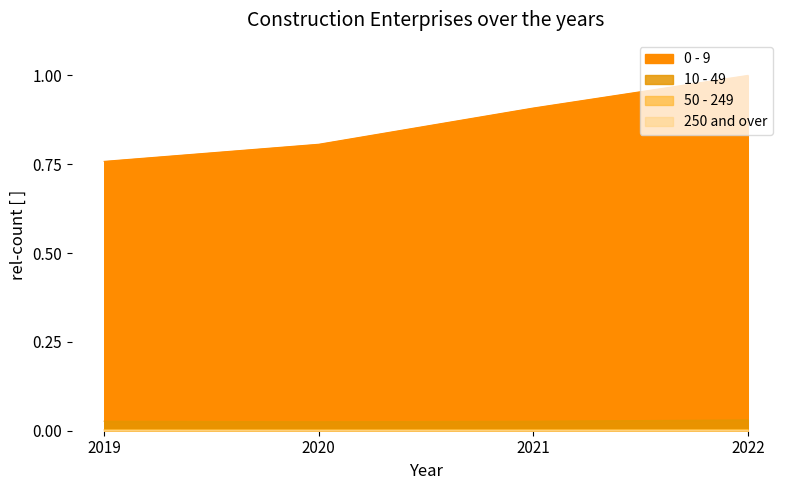

What is the sum of the 10 - 49 values at 2022 and 2020?

0.1